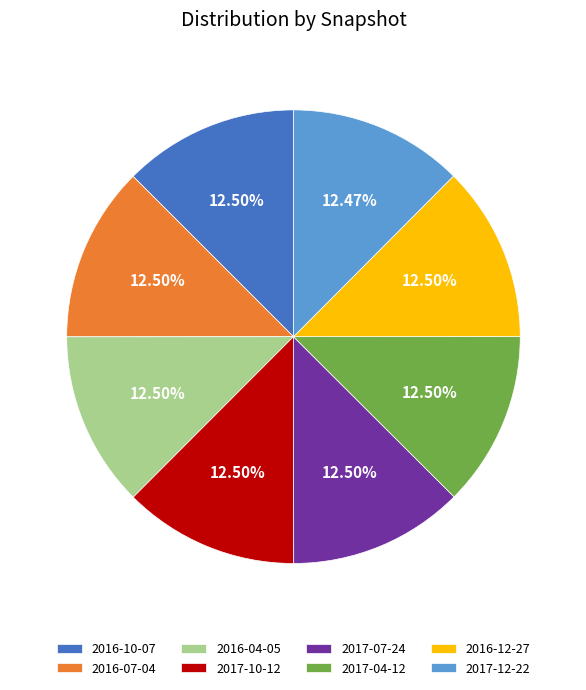

What percentage do 2016-10-07 and 2017-12-22 together represent?

25.0%